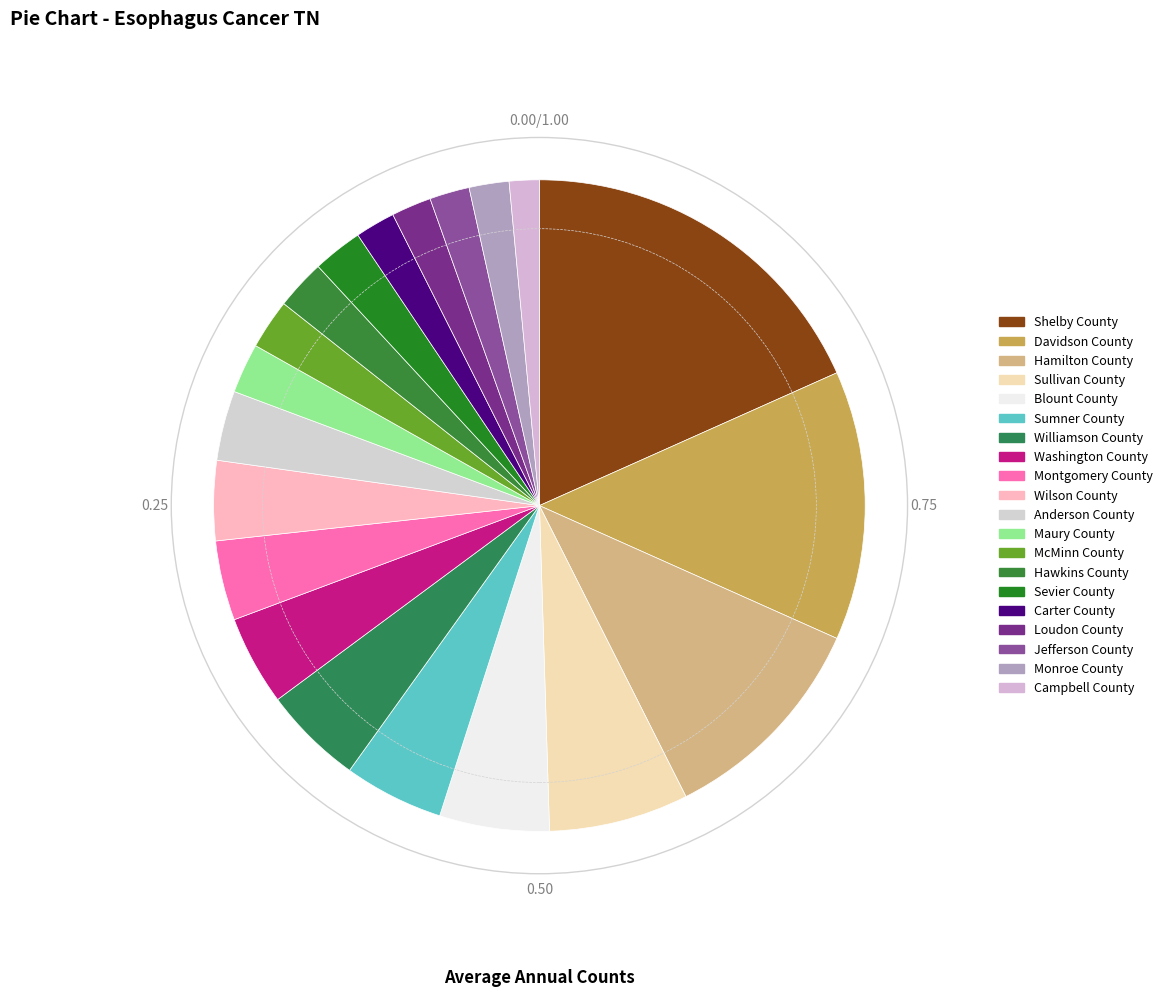

Approximately how many times larger is the value at Sumner County compared to Maury County?

2.0